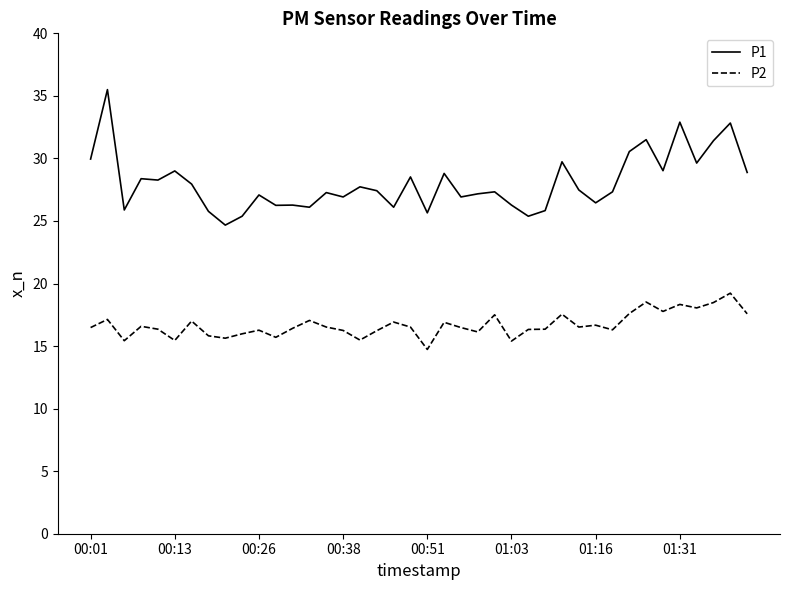

Which series has the largest total across all categories?

P1